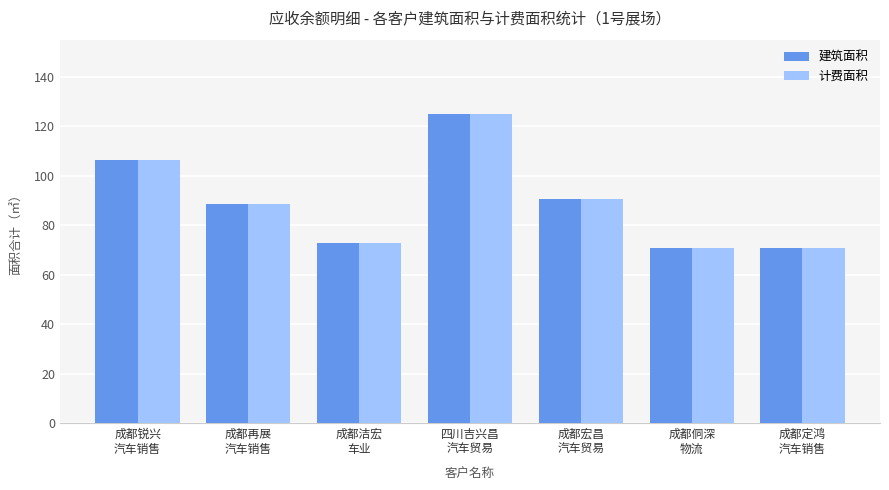

At which category does the chart reach its peak across all series?

四川吉兴昌
汽车贸易